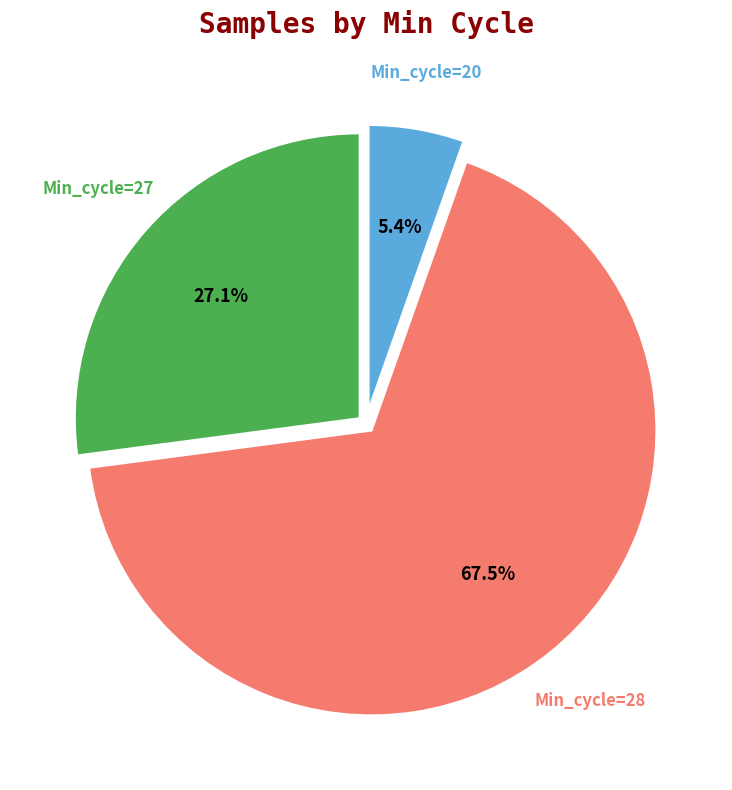

Rank the categories by value from highest to lowest.

Min_cycle=28, Min_cycle=27, Min_cycle=20